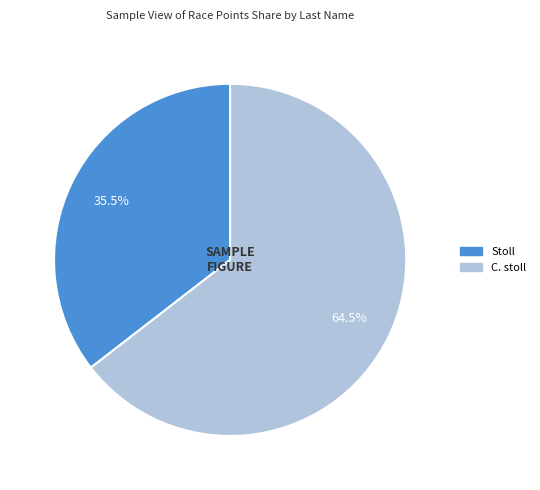

To the nearest percent, what is the difference between the largest and smallest slice percentages?

29%